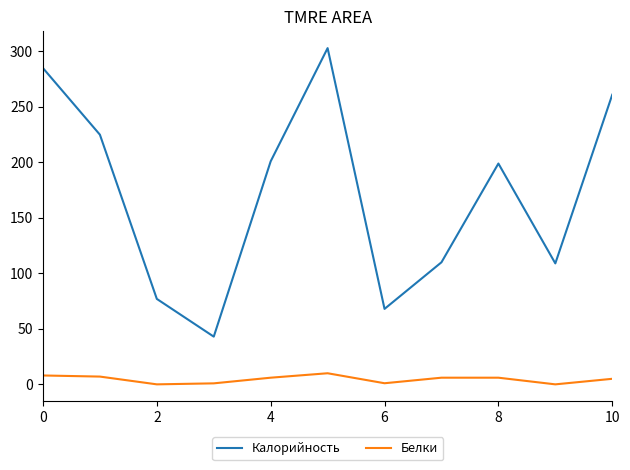

Which series has the widest spread of values?

Калорийность